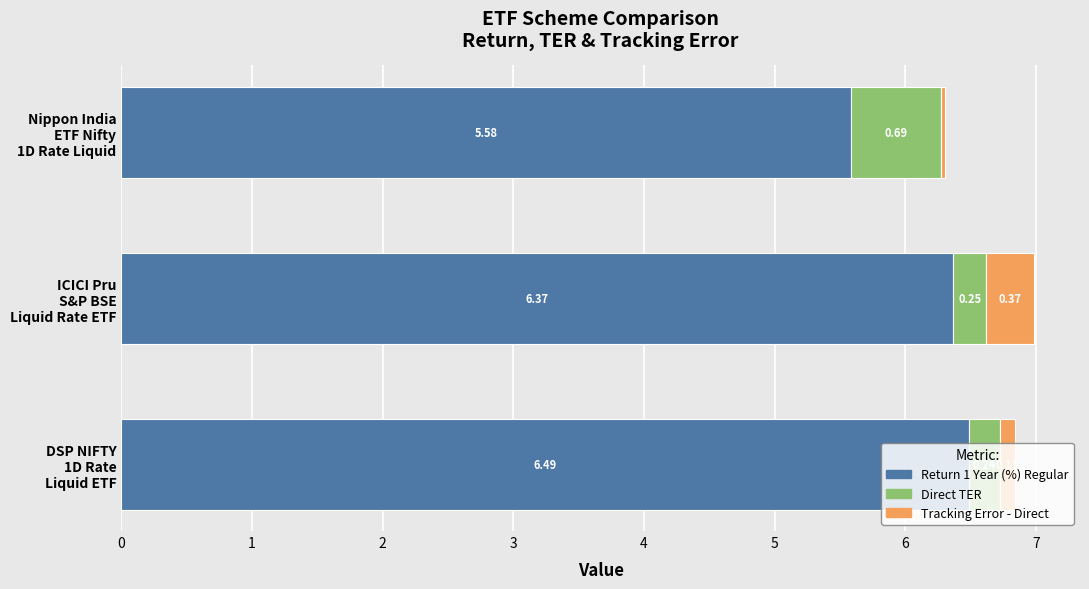

What is the average value of the Return 1 Year (%) Regular series?

6.1